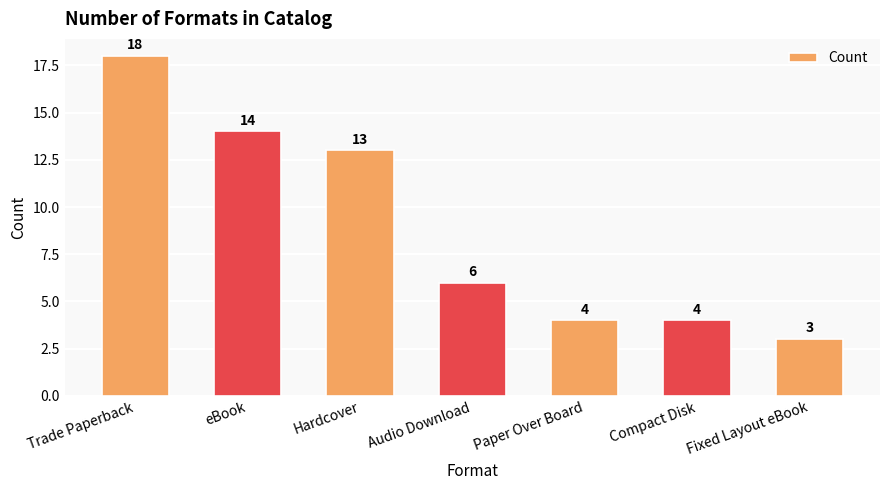

What is the change in value from Trade Paperback to Audio Download?

-12